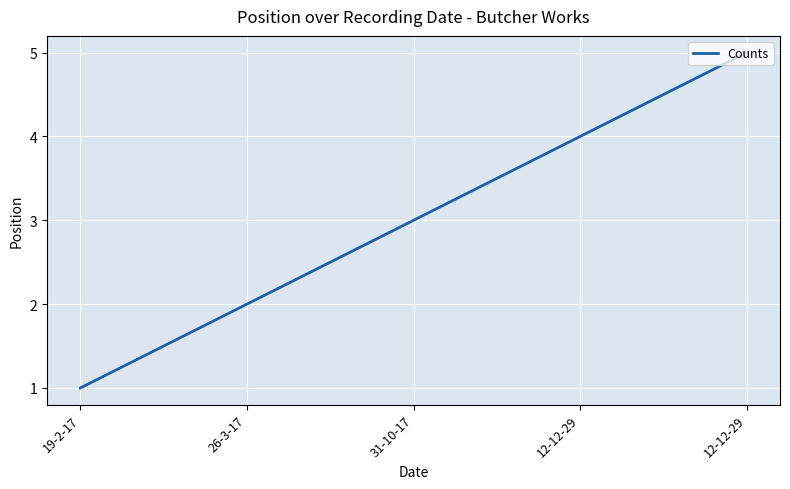

How many values are between 2 and 4?

3